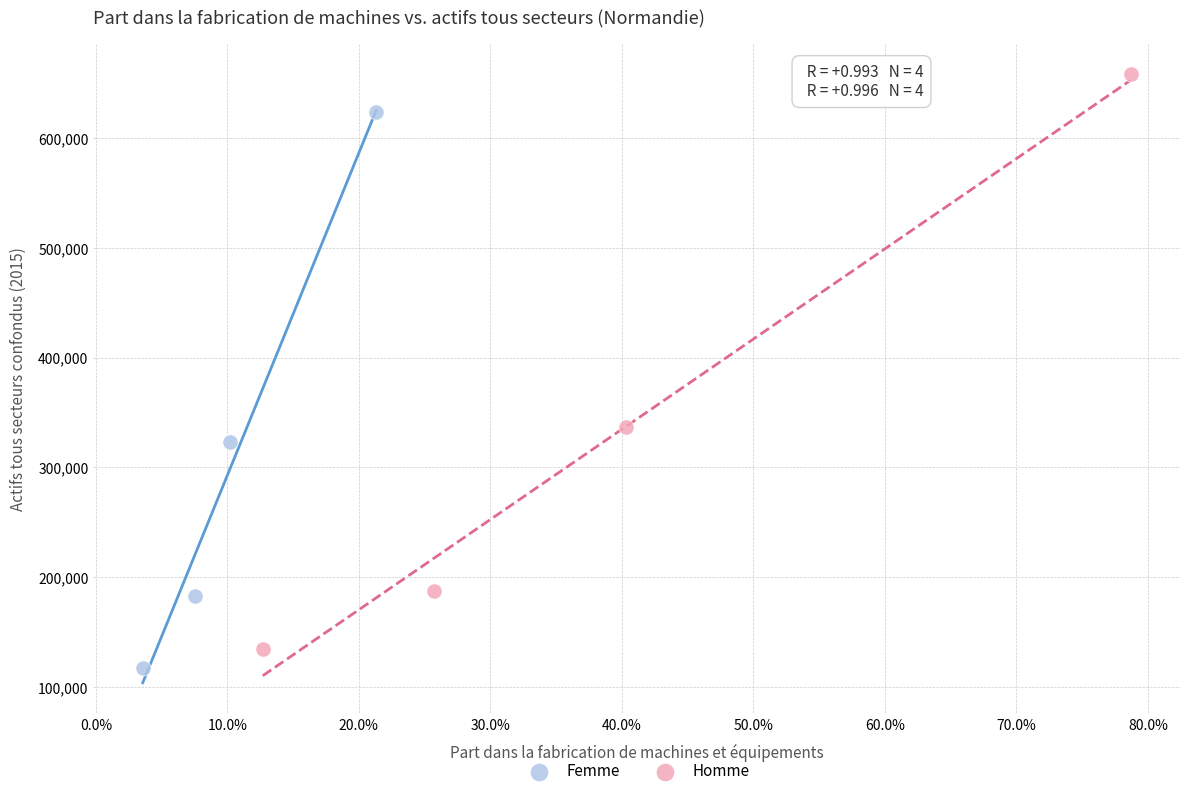

Which series reaches the maximum Y coordinate?

Homme